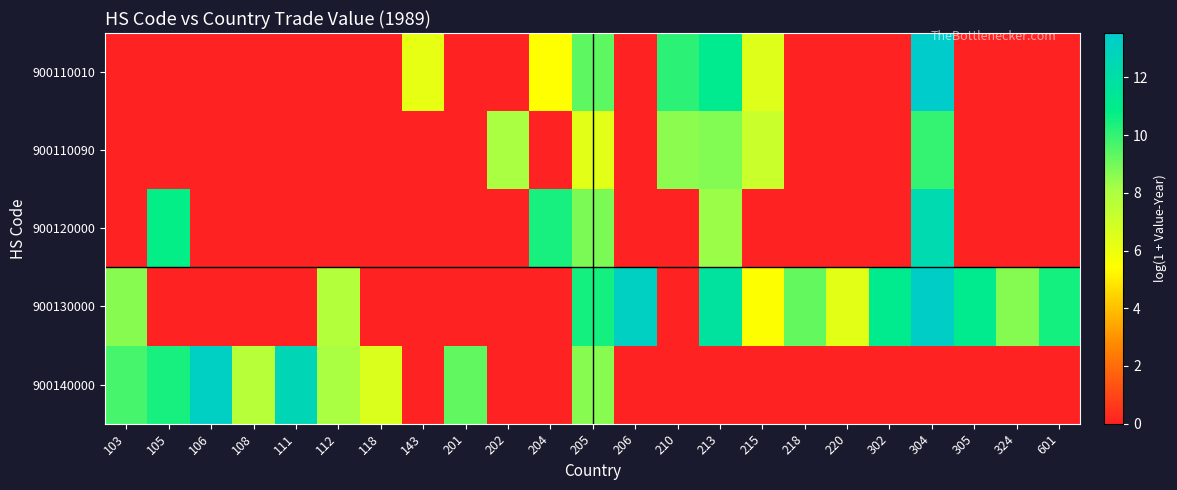

Reading left to right, list all the values displayed in this chart.

900110010: 103=0.0	105=0.0	106=0.0	108=0.0	111=0.0	112=0.0	118=0.0	143=6.2	201=0.0	202=0.0	204=5.4	205=9.3	206=0.0	210=10.1	213=11.2	215=6.5	218=0.0	220=0.0	302=0.0	304=13.5	305=0.0	324=0.0	601=0.0
900110090: 103=0.0	105=0.0	106=0.0	108=0.0	111=0.0	112=0.0	118=0.0	143=0.0	201=0.0	202=8.1	204=0.0	205=6.4	206=0.0	210=8.6	213=8.7	215=7.1	218=0.0	220=0.0	302=0.0	304=10.0	305=0.0	324=0.0	601=0.0
900120000: 103=0.0	105=10.8	106=0.0	108=0.0	111=0.0	112=0.0	118=0.0	143=0.0	201=0.0	202=0.0	204=10.4	205=8.9	206=0.0	210=0.0	213=8.3	215=0.0	218=0.0	220=0.0	302=0.0	304=12.4	305=0.0	324=0.0	601=0.0
900130000: 103=8.6	105=0.0	106=0.0	108=0.0	111=0.0	112=7.8	118=0.0	143=0.0	201=0.0	202=0.0	204=0.0	205=10.5	206=13.2	210=0.0	213=11.7	215=5.5	218=9.2	220=6.3	302=11.1	304=13.3	305=11.1	324=8.7	601=10.5
900140000: 103=9.7	105=10.4	106=13.2	108=7.7	111=12.6	112=8.1	118=6.6	143=0.0	201=9.3	202=0.0	204=0.0	205=8.7	206=0.0	210=0.0	213=0.0	215=0.0	218=0.0	220=0.0	302=0.0	304=0.0	305=0.0	324=0.0	601=0.0